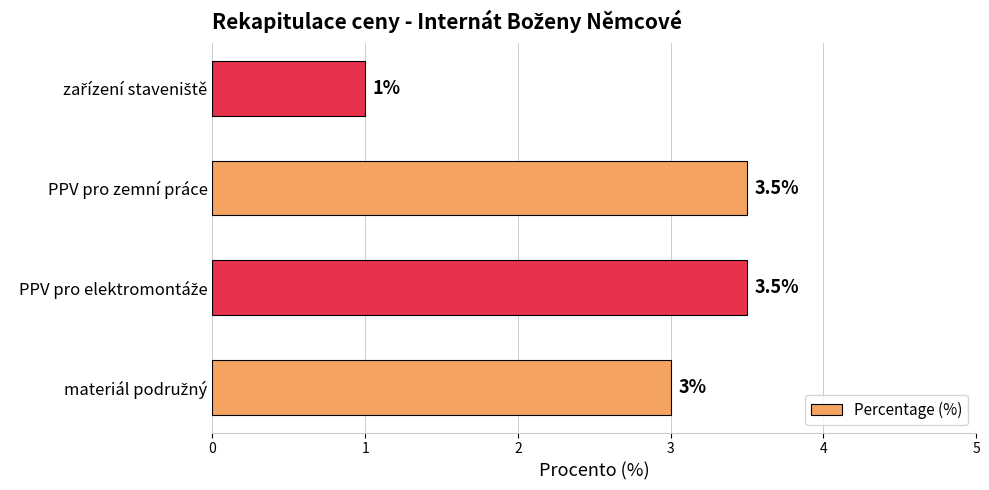

Reading bottom to top, transcribe all the data shown in this chart.

3.0	3.5	3.5	1.0